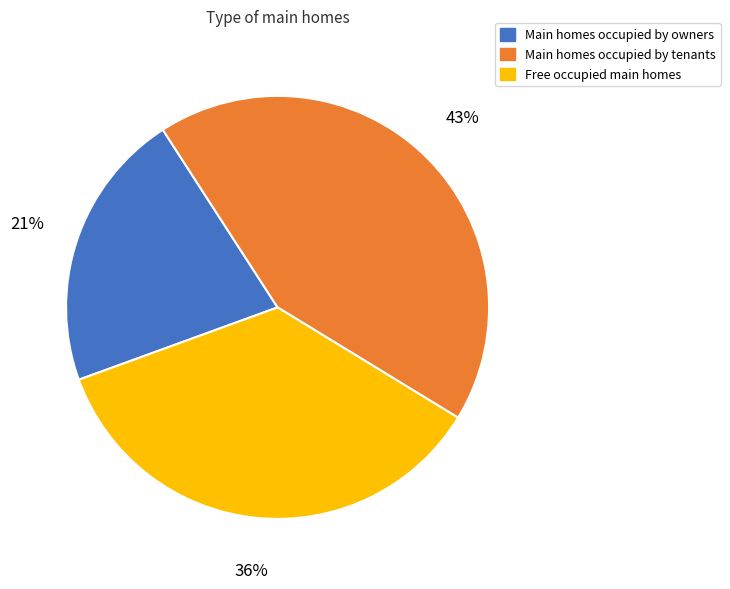

Does any single category account for the majority?

No